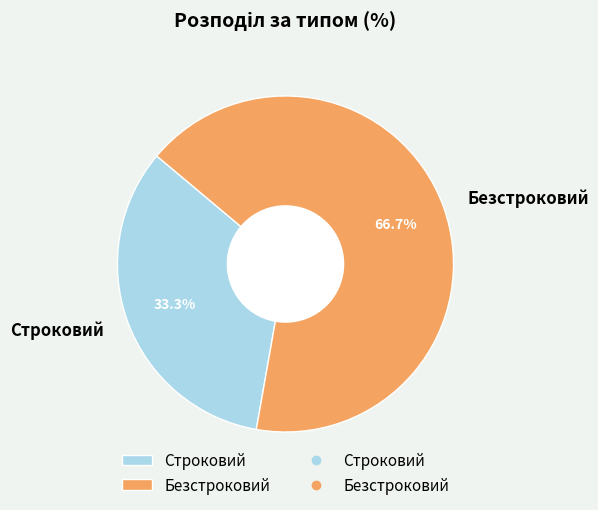

Do Строковий and Безстроковий together represent more than half of the pie?

Yes